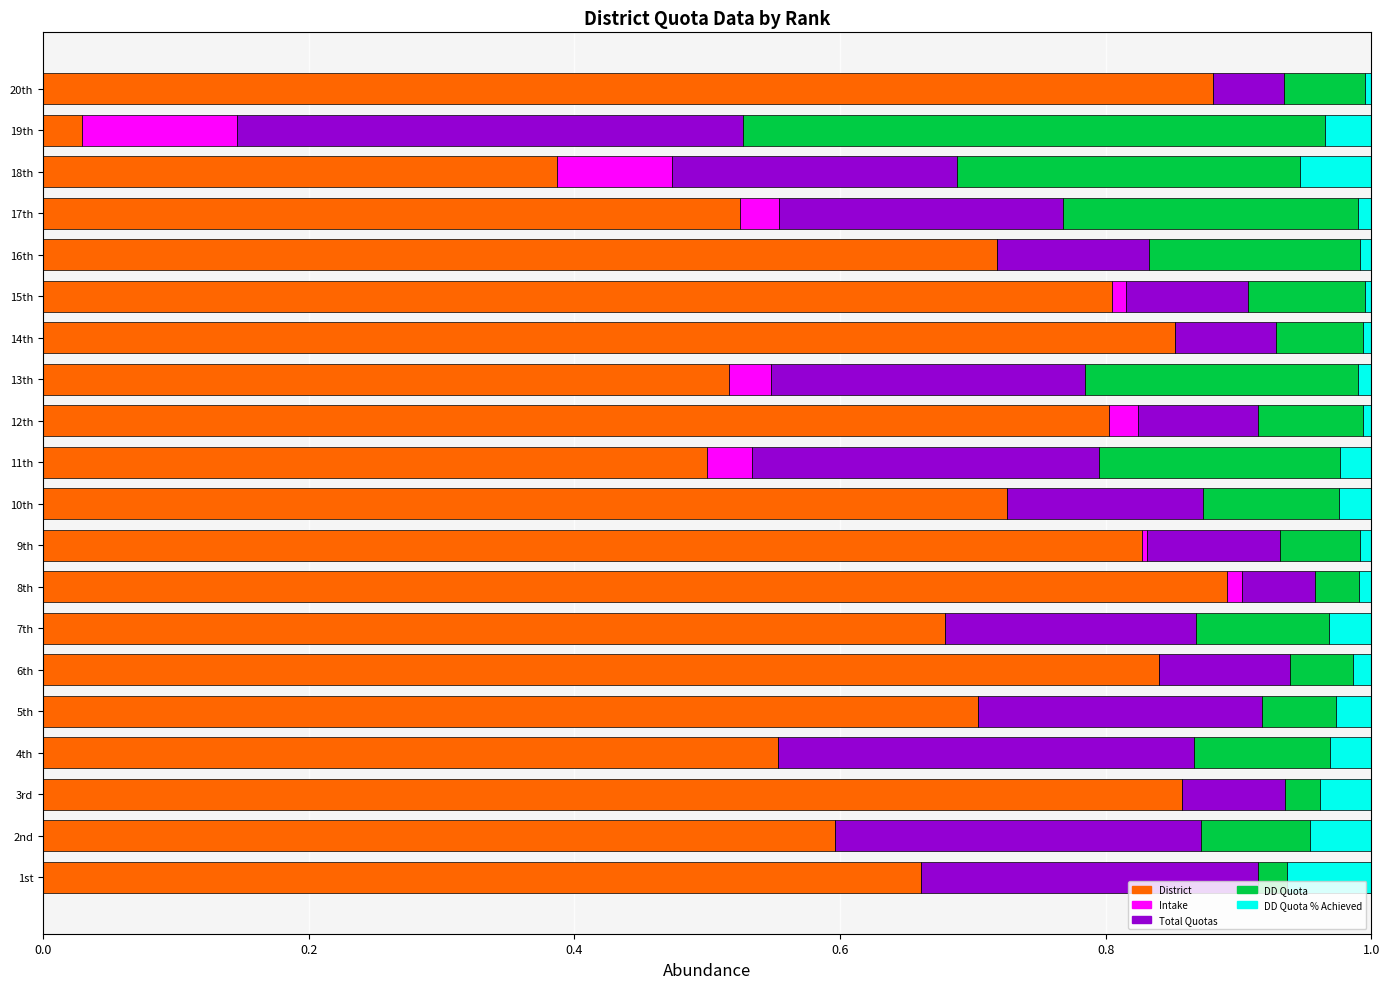

What is the total value across all series at 10th?

1.0